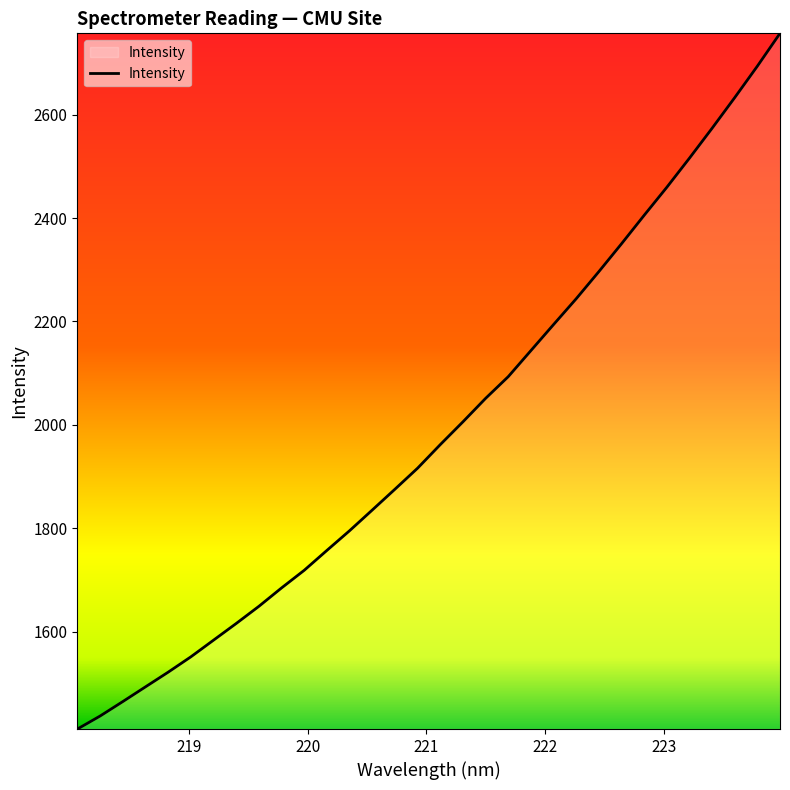

What is the greatest value displayed?

2757.1